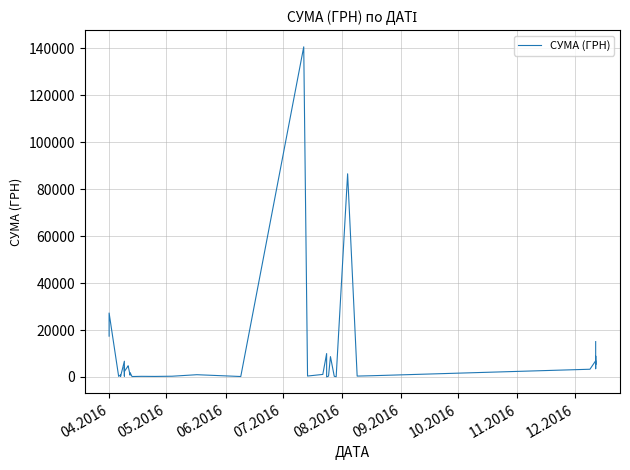

Is this an area chart (filled region under the line)?

No